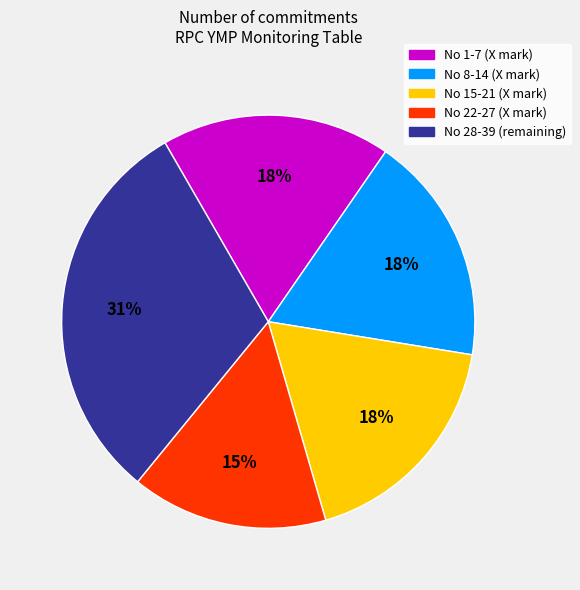

To the nearest percent, what is the average slice percentage?

20%